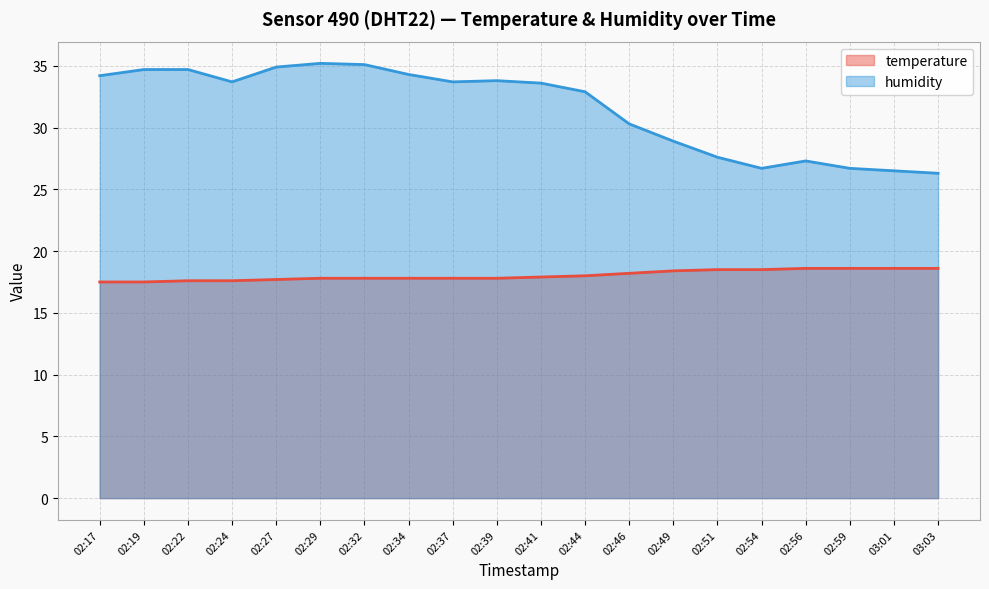

At which label does humidity first exceed 33?

02:17